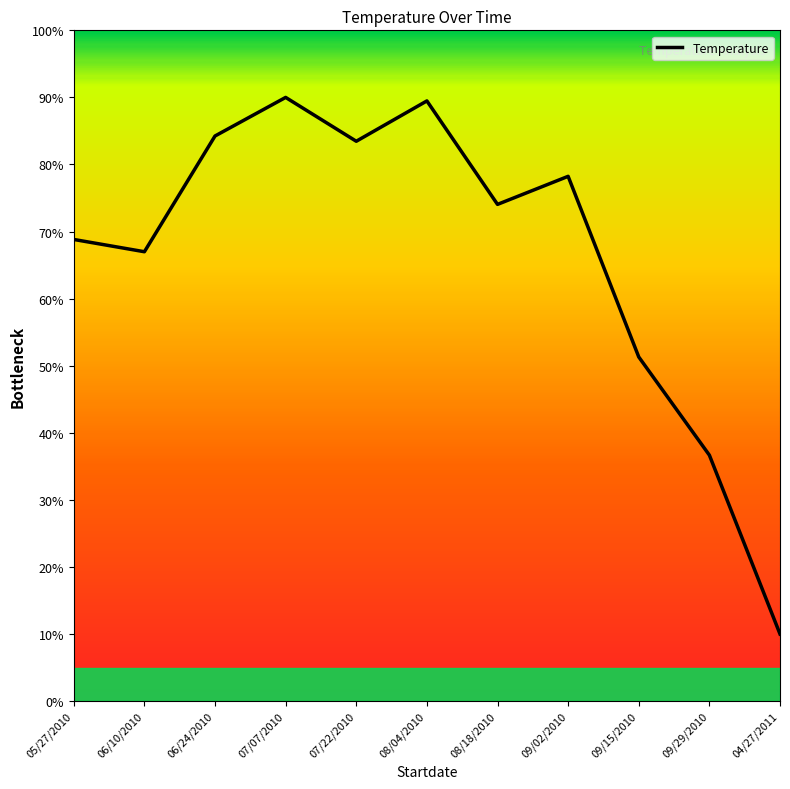

What is the greatest value displayed?

90.0